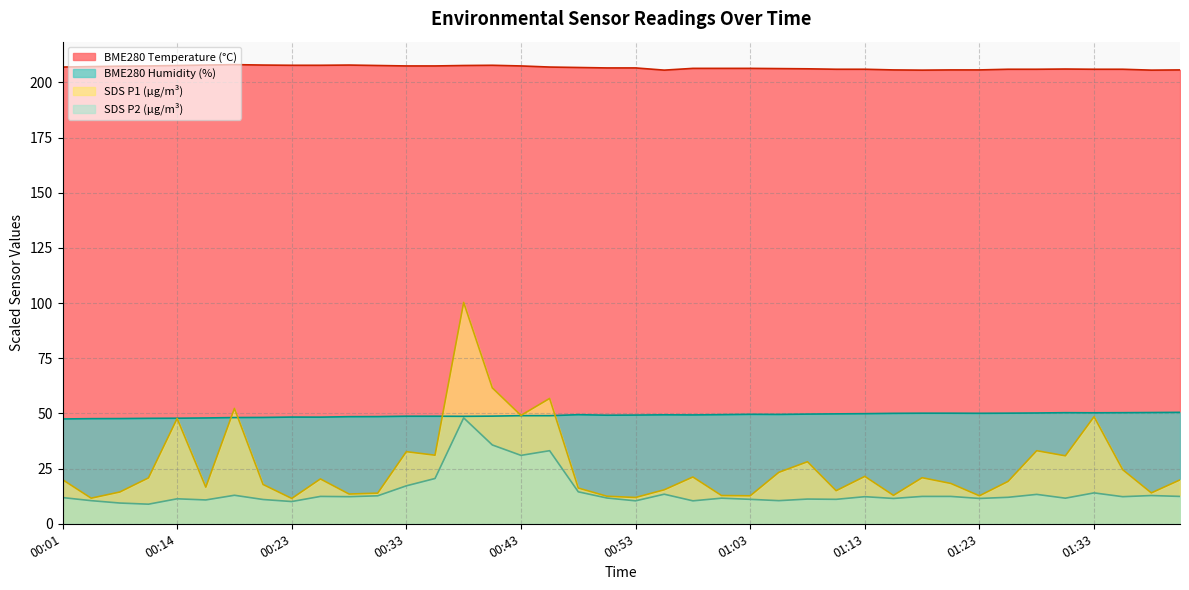

Which series changed the most between 00:56 and 01:01?

SDS_P1